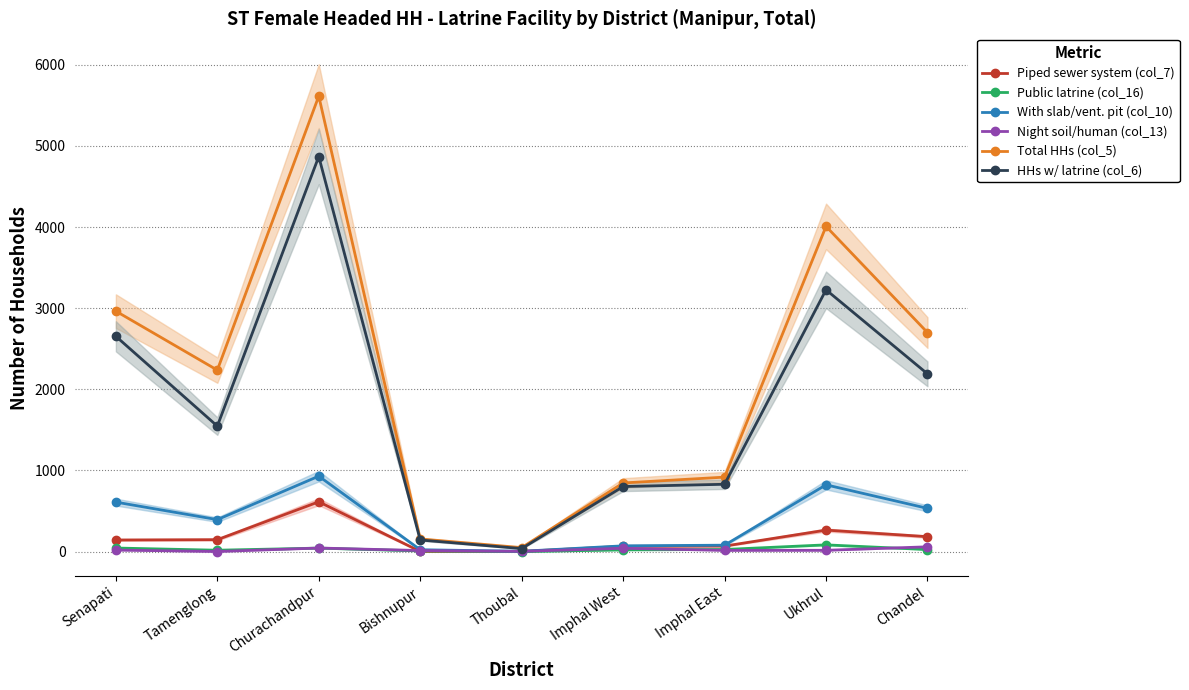

How many lines are shown in the chart?

6